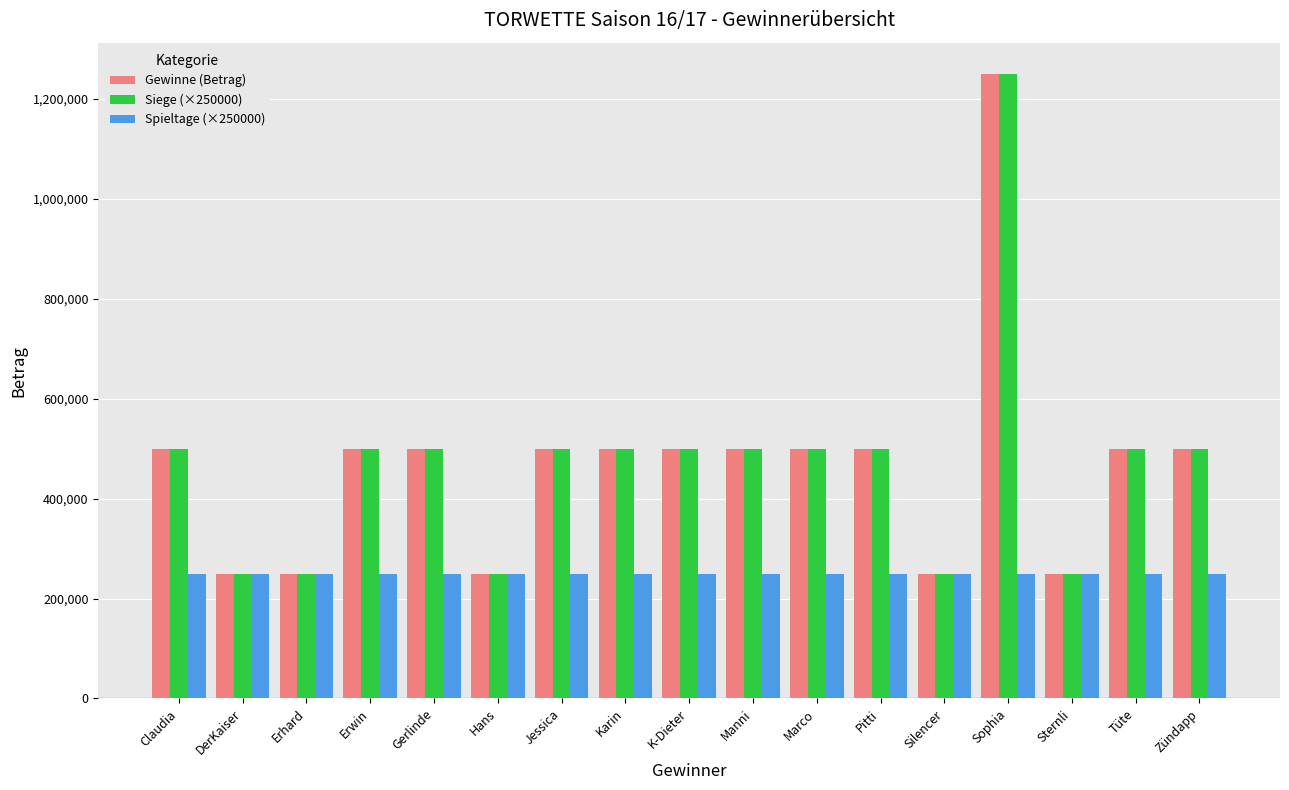

Reading left to right, extract all data points from this chart.

Gewinne (Betrag): Claudia=500000	DerKaiser=250000	Erhard=250000	Erwin=500000	Gerlinde=500000	Hans=250000	Jessica=500000	Karin=500000	K-Dieter=500000	Manni=500000	Marco=500000	Pitti=500000	Silencer=250000	Sophia=1250000	Sternli=250000	Tüte=500000	Zündapp=500000
Siege (×250000): Claudia=500000	DerKaiser=250000	Erhard=250000	Erwin=500000	Gerlinde=500000	Hans=250000	Jessica=500000	Karin=500000	K-Dieter=500000	Manni=500000	Marco=500000	Pitti=500000	Silencer=250000	Sophia=1250000	Sternli=250000	Tüte=500000	Zündapp=500000
Spieltage (×250000): Claudia=250000	DerKaiser=250000	Erhard=250000	Erwin=250000	Gerlinde=250000	Hans=250000	Jessica=250000	Karin=250000	K-Dieter=250000	Manni=250000	Marco=250000	Pitti=250000	Silencer=250000	Sophia=250000	Sternli=250000	Tüte=250000	Zündapp=250000